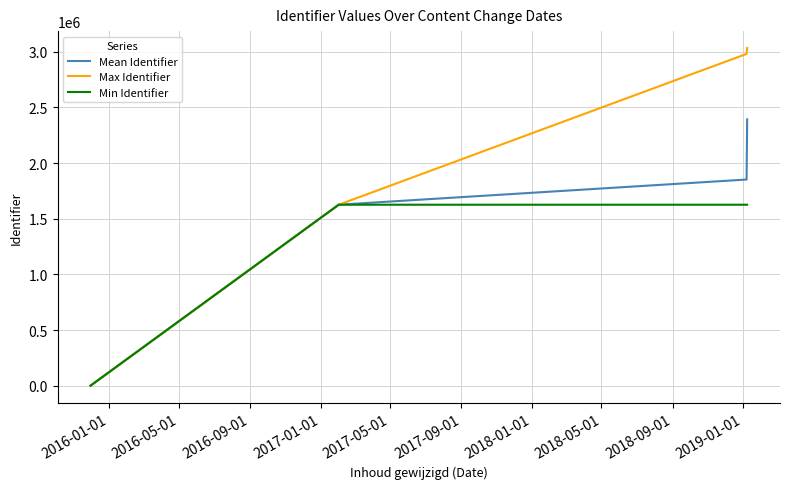

List the series in order of their overall mean, lowest first.

Min Identifier, Mean Identifier, Max Identifier